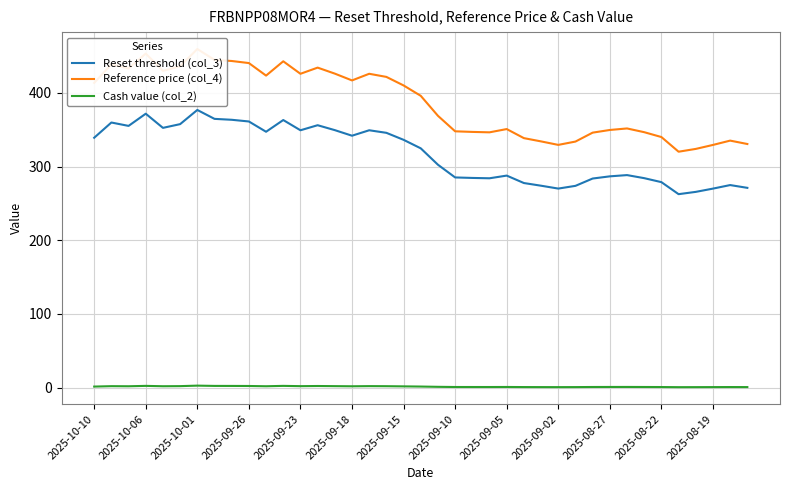

What is the difference between the maximum and second lowest values in the Reset threshold (col_3) series?

111.2